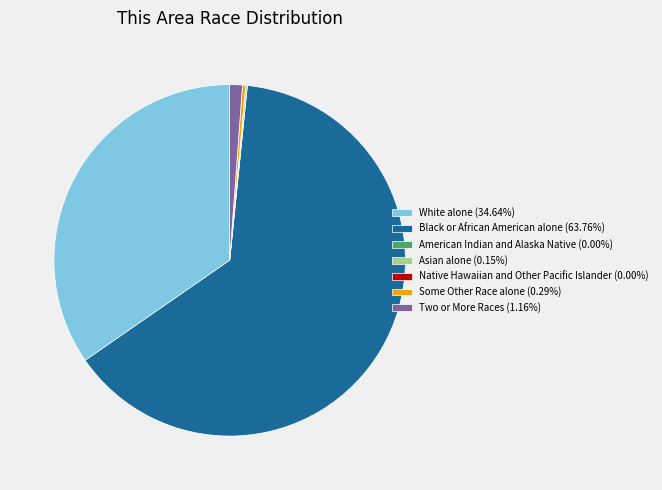

Is there a majority slice in this chart?

Yes